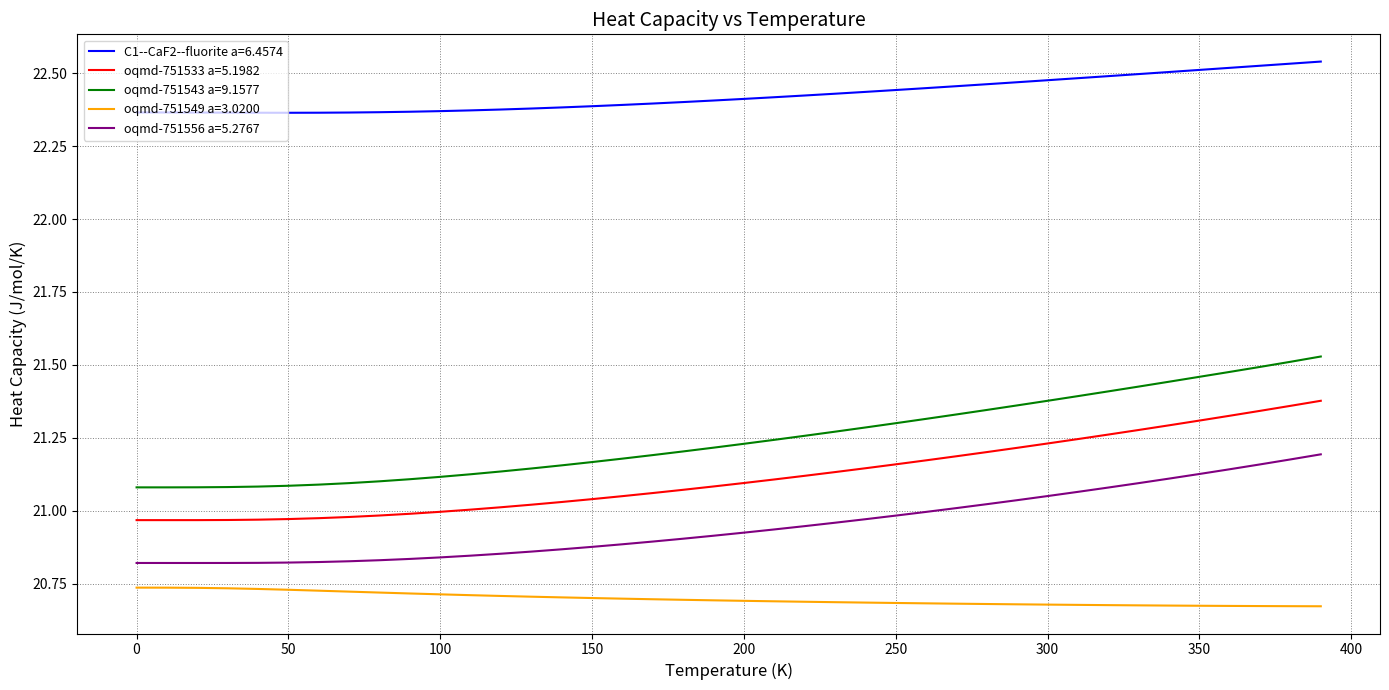

What is the difference between the maximum and minimum values in the oqmd-751533 a=5.1982 series?

0.4